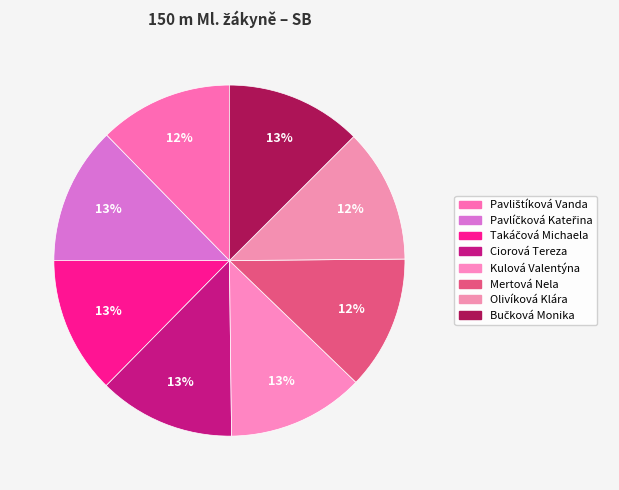

How many slices are in this pie chart?

8